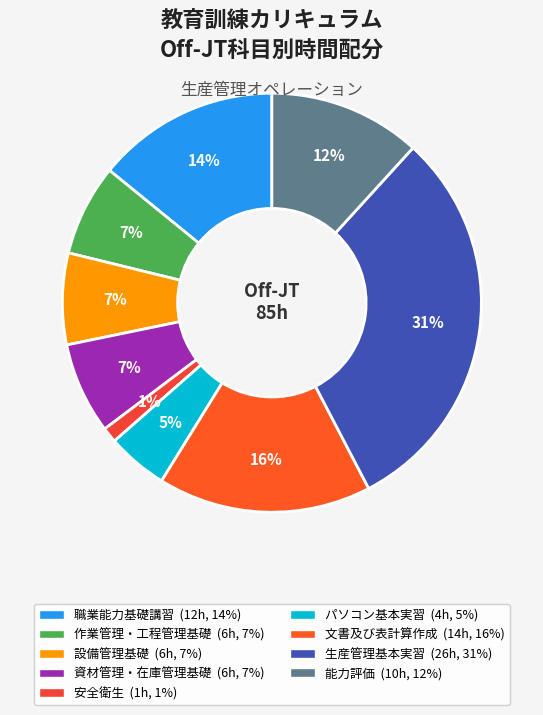

The 作業管理・工程管理基礎 slice represents 7% of the pie. True or false?

True